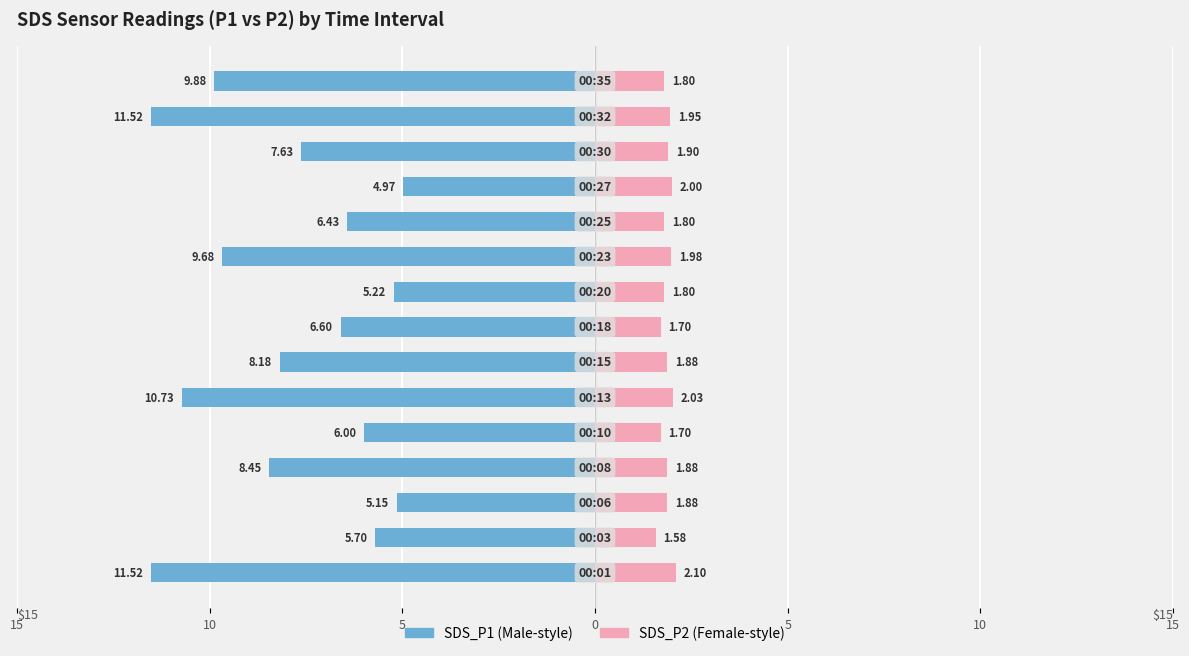

What is the value of the SDS_P2 bar at the 14th from the left?

1.9